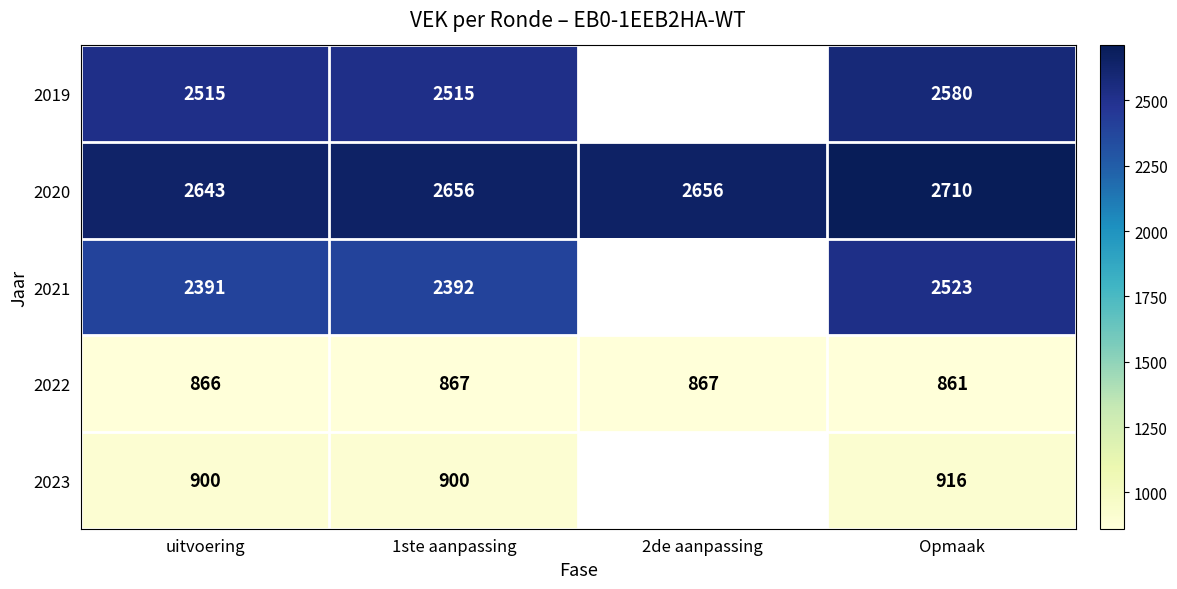

At how many categories does at least one series exceed 1717?

4